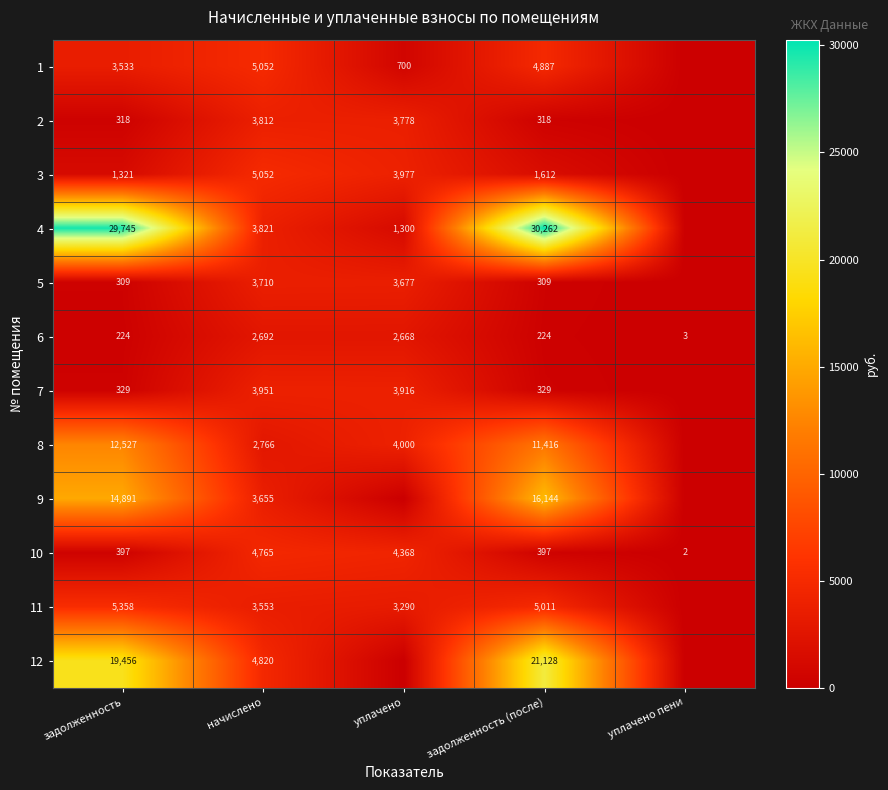

What is the average value of the 10 series?

1986